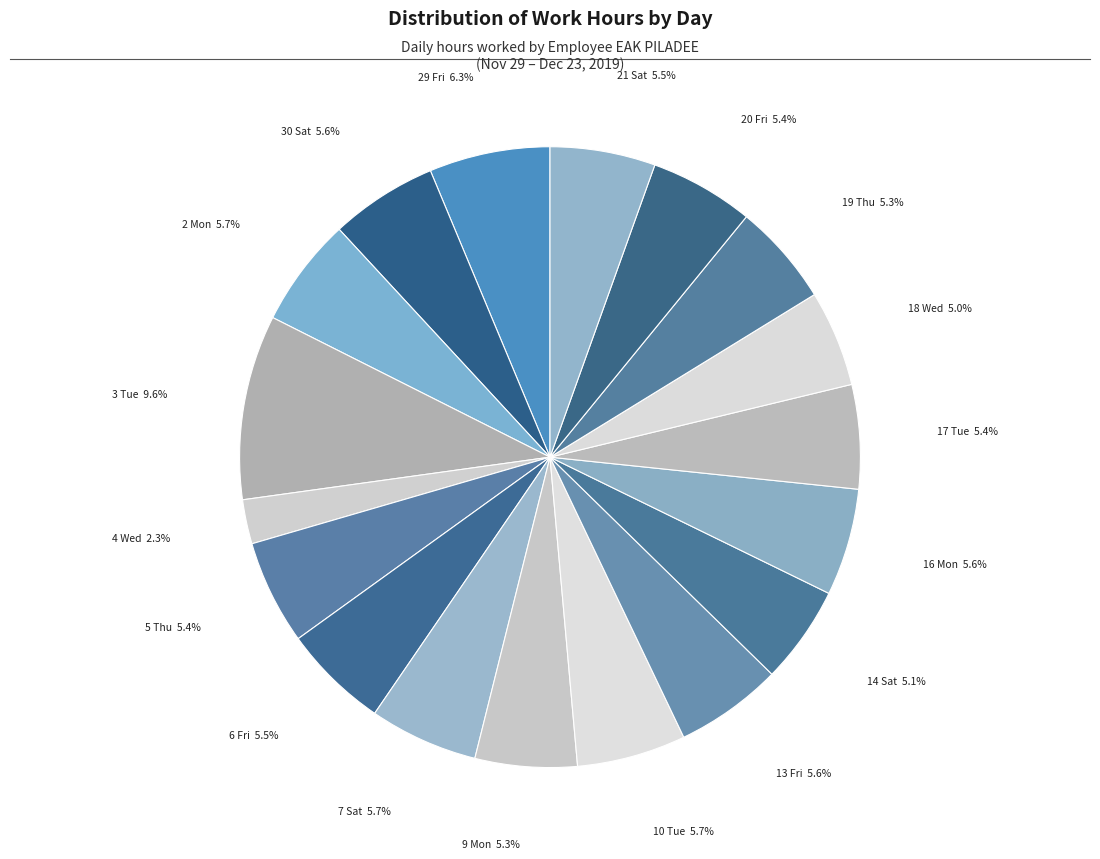

To the nearest percent, what portion does 2 Mon represent?

6%